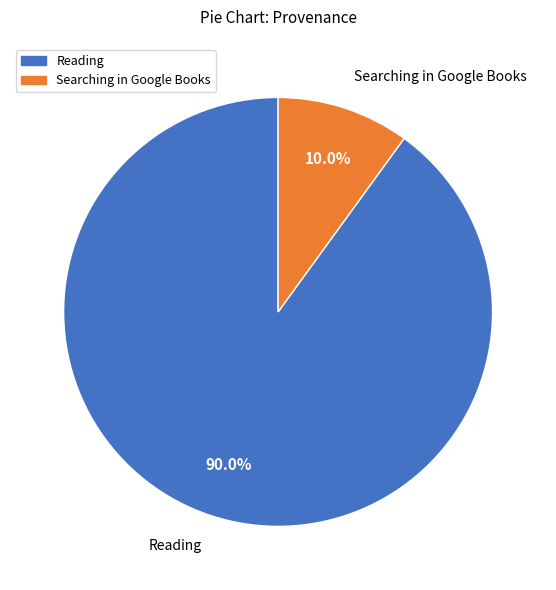

Is there any slice that represents more than half of the pie?

Yes